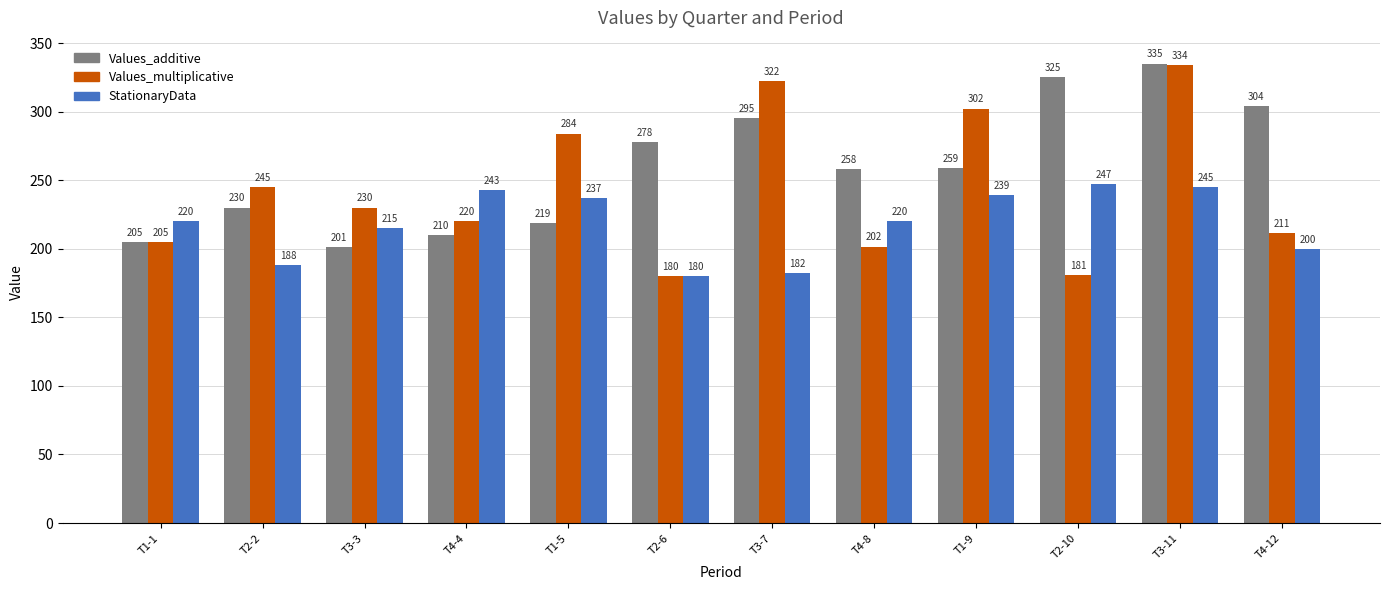

What is the value of the Values_additive bar at the 5th from the left?

219.0